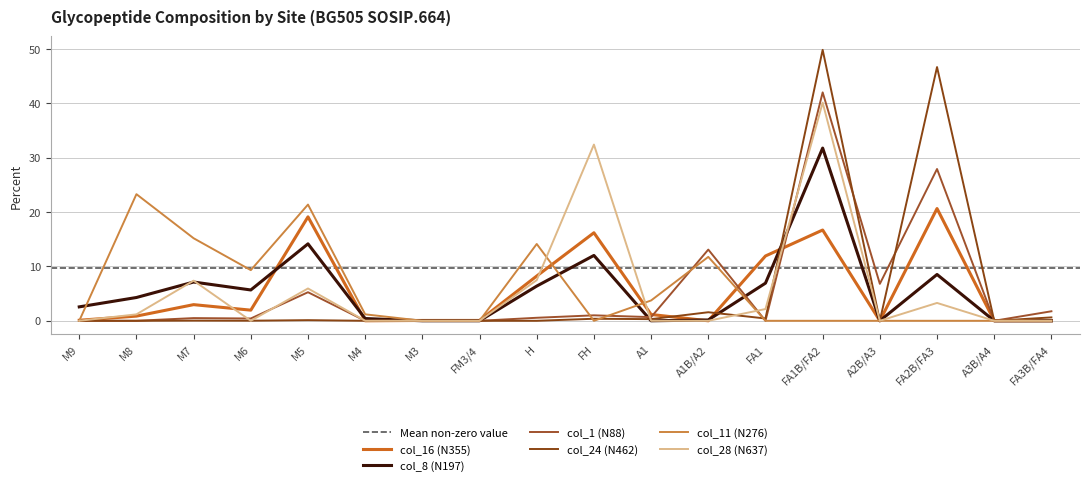

At which category does col_8 (N197) reach its first local valley?

M6